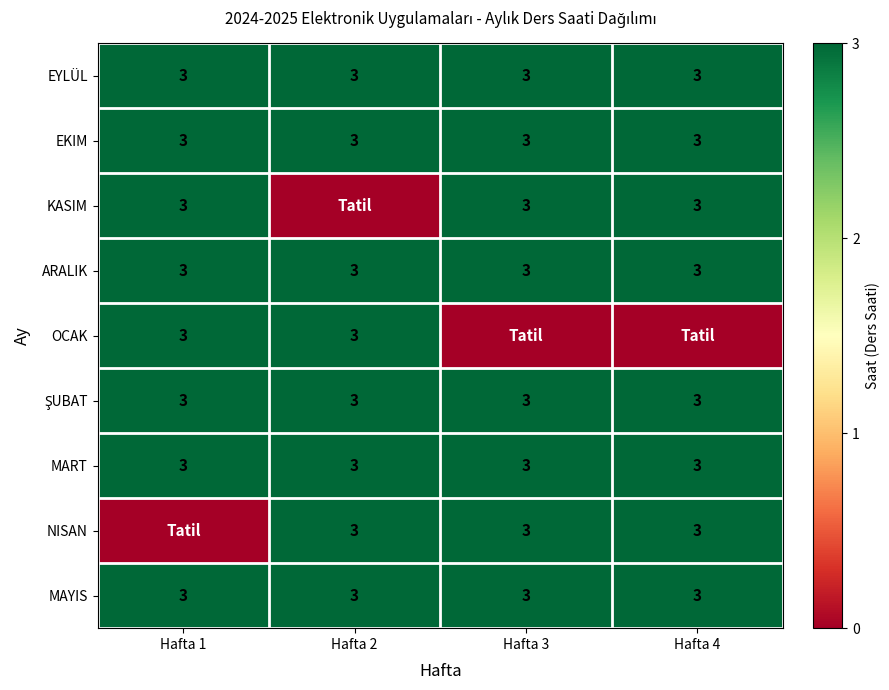

What is the sum of all EKIM values?

12